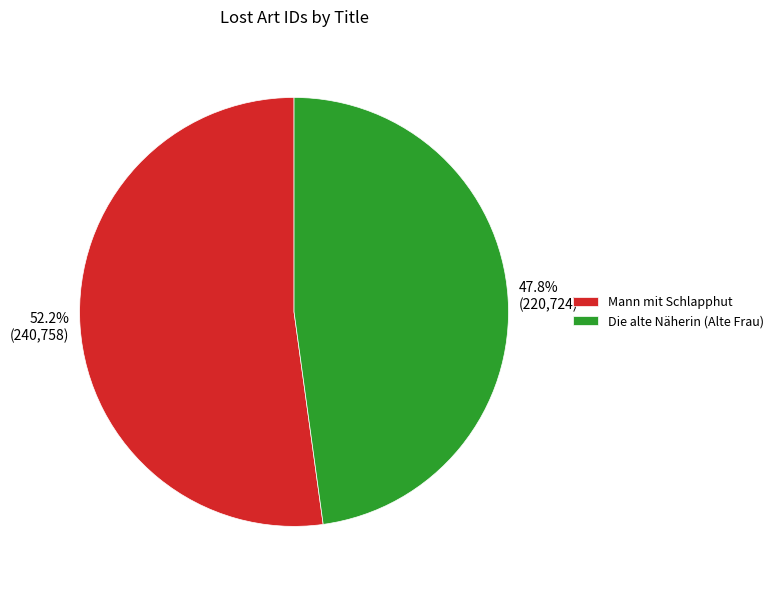

To the nearest percent, what portion does Mann mit Schlapphut represent?

52%